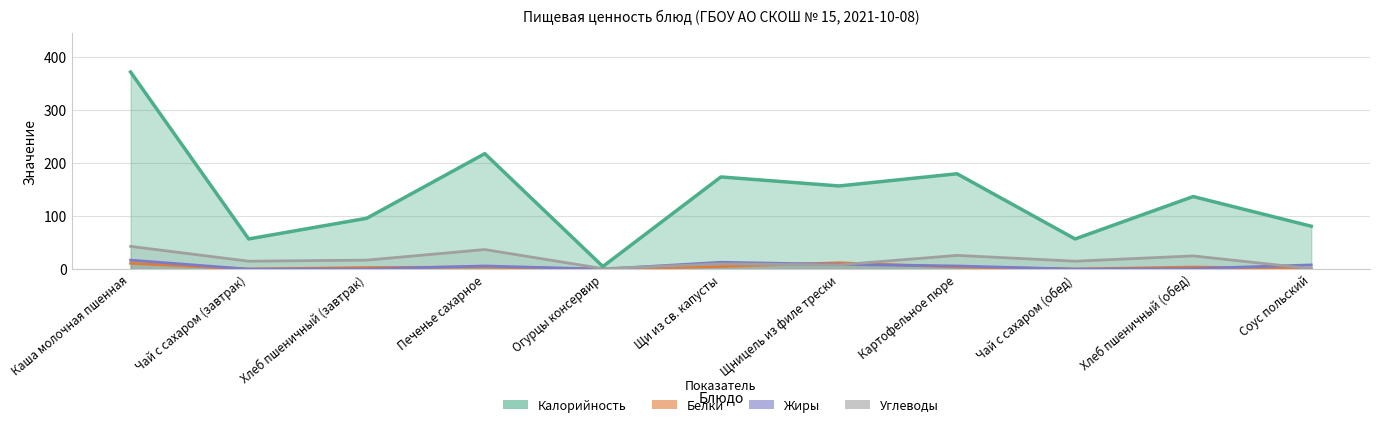

How many data points does each series have?

11